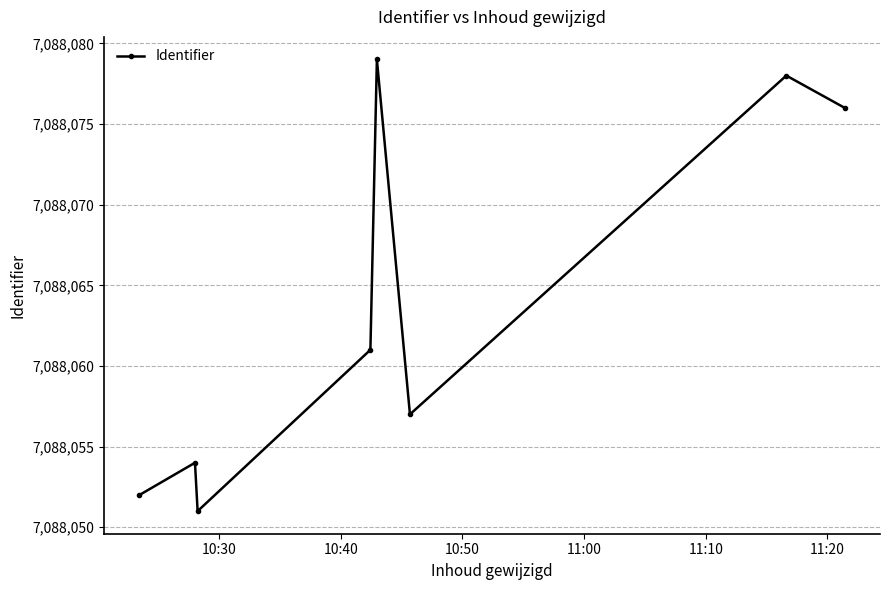

What is the maximum value shown in the chart?

7088079